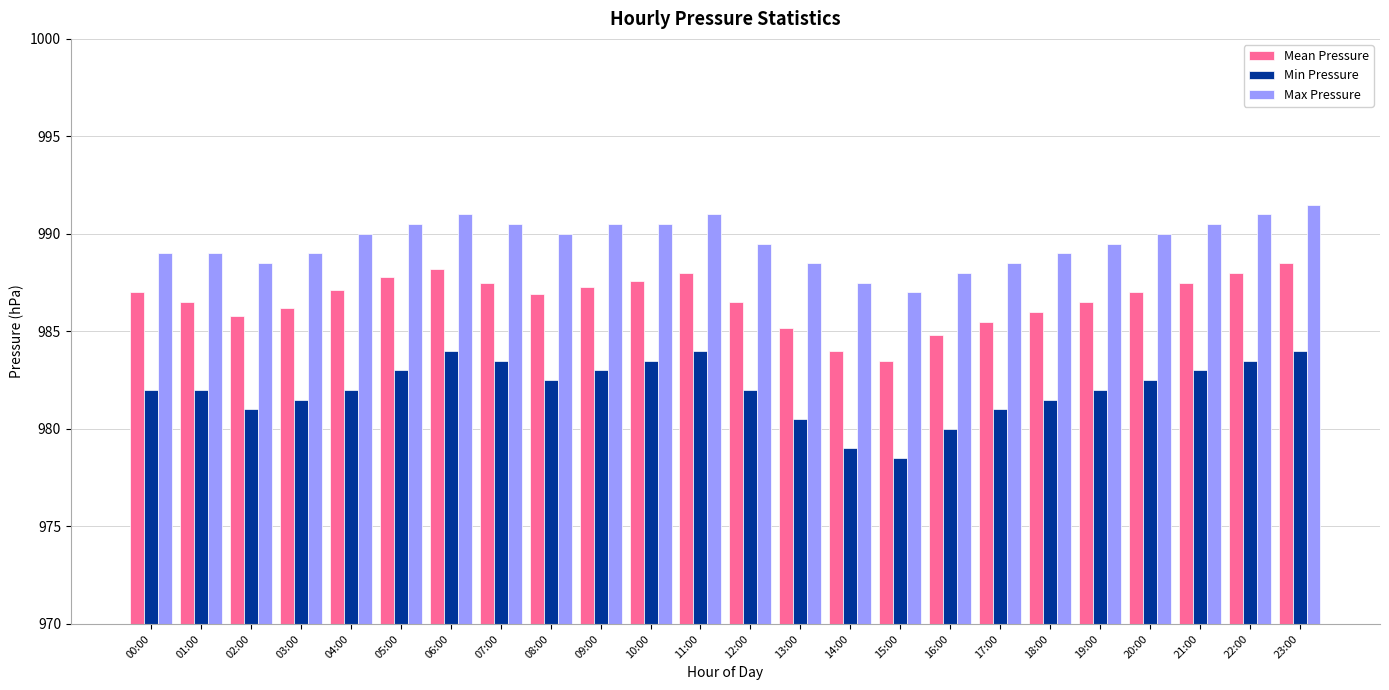

How many data points does each series have?

24